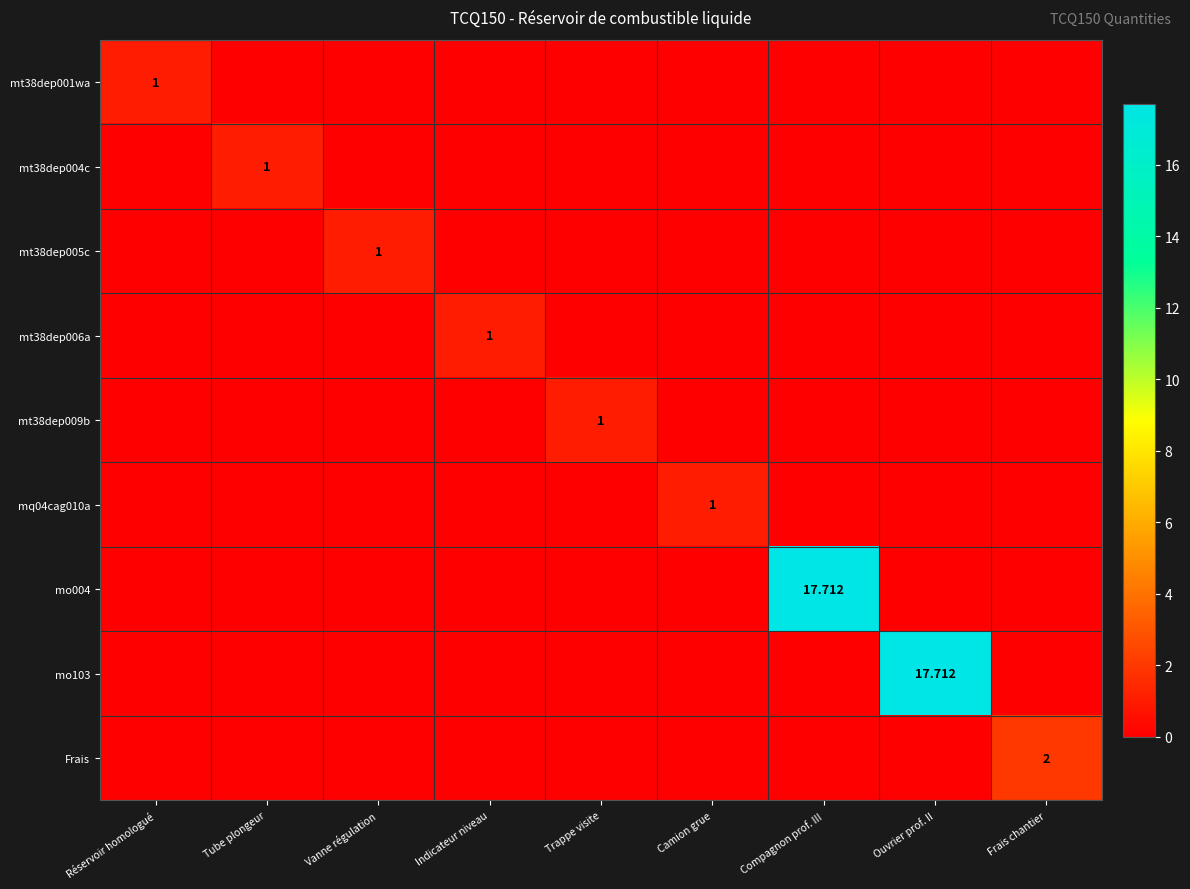

Between Camion grue and Ouvrier prof. II, which is larger?

Camion grue